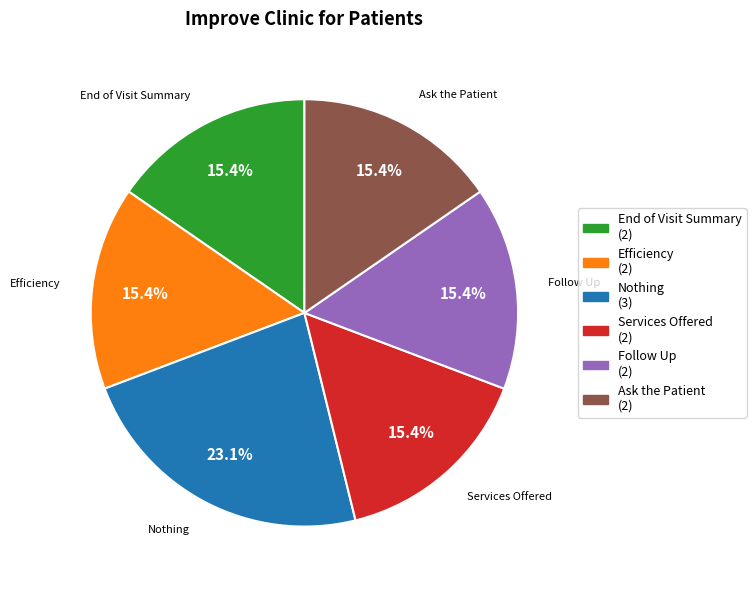

How many segments does this pie chart have?

6